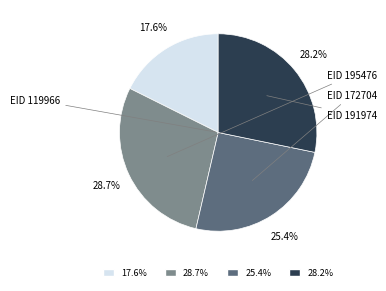

Does any single category account for the majority?

No